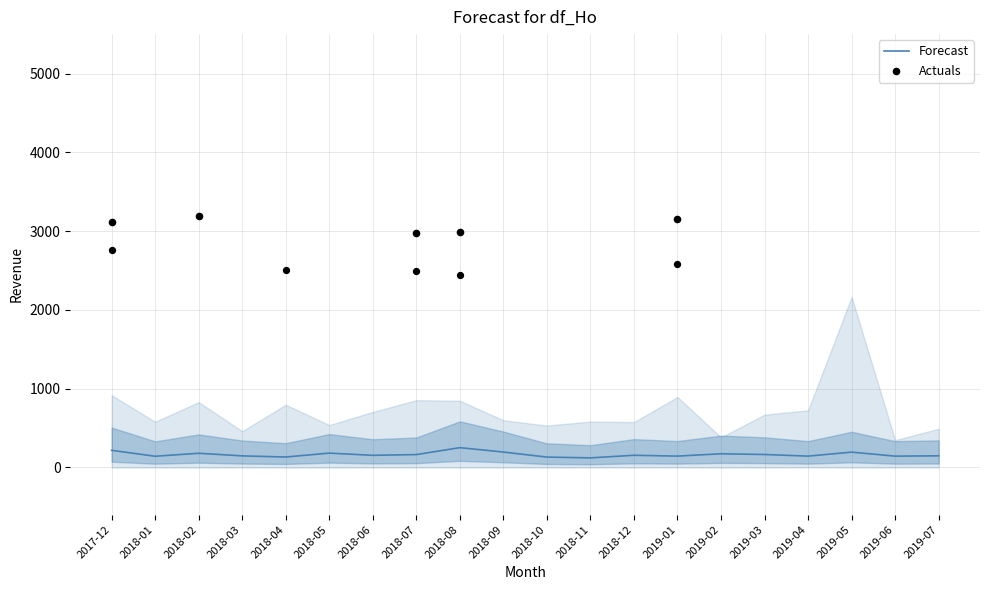

The value of Forecast at 2018-01 is 141.4. True or false?

True